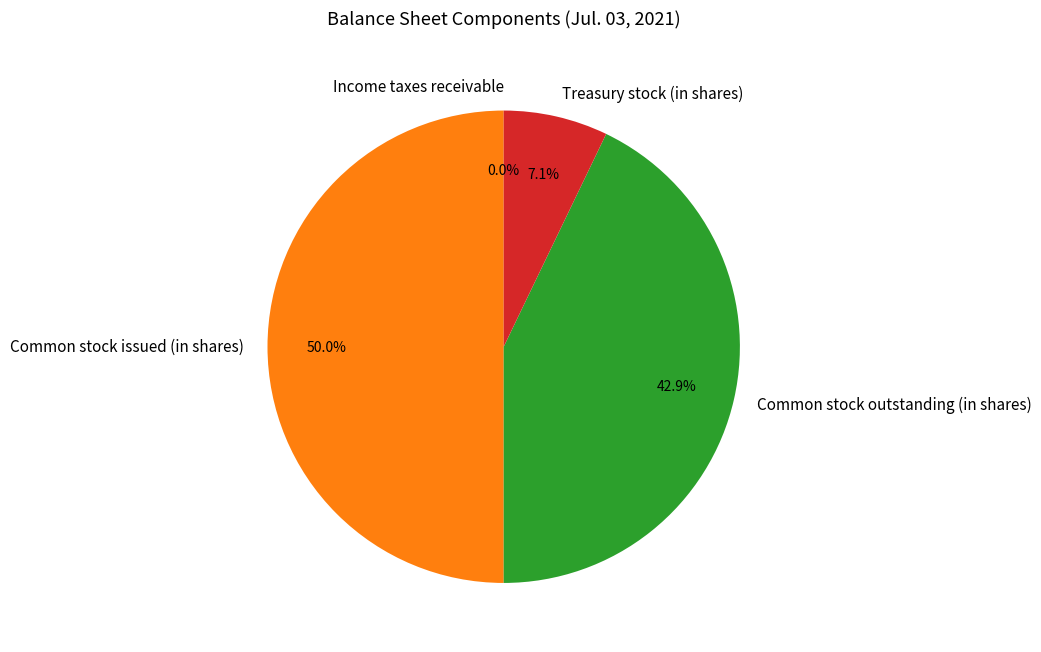

Is Treasury stock (in shares) the majority of the pie?

No